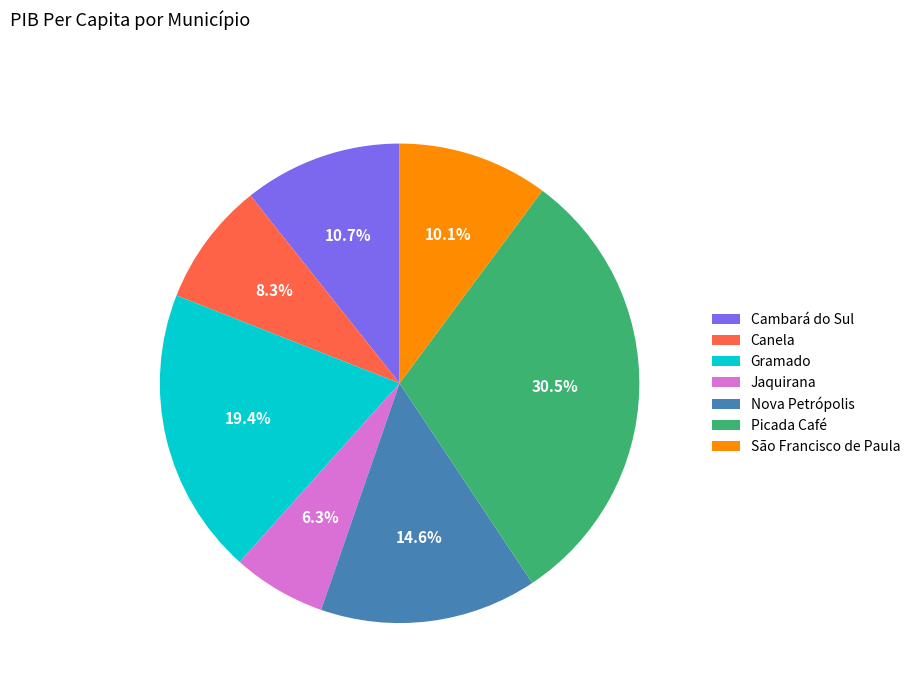

What percentage is the Canela slice, to the nearest percent?

8%